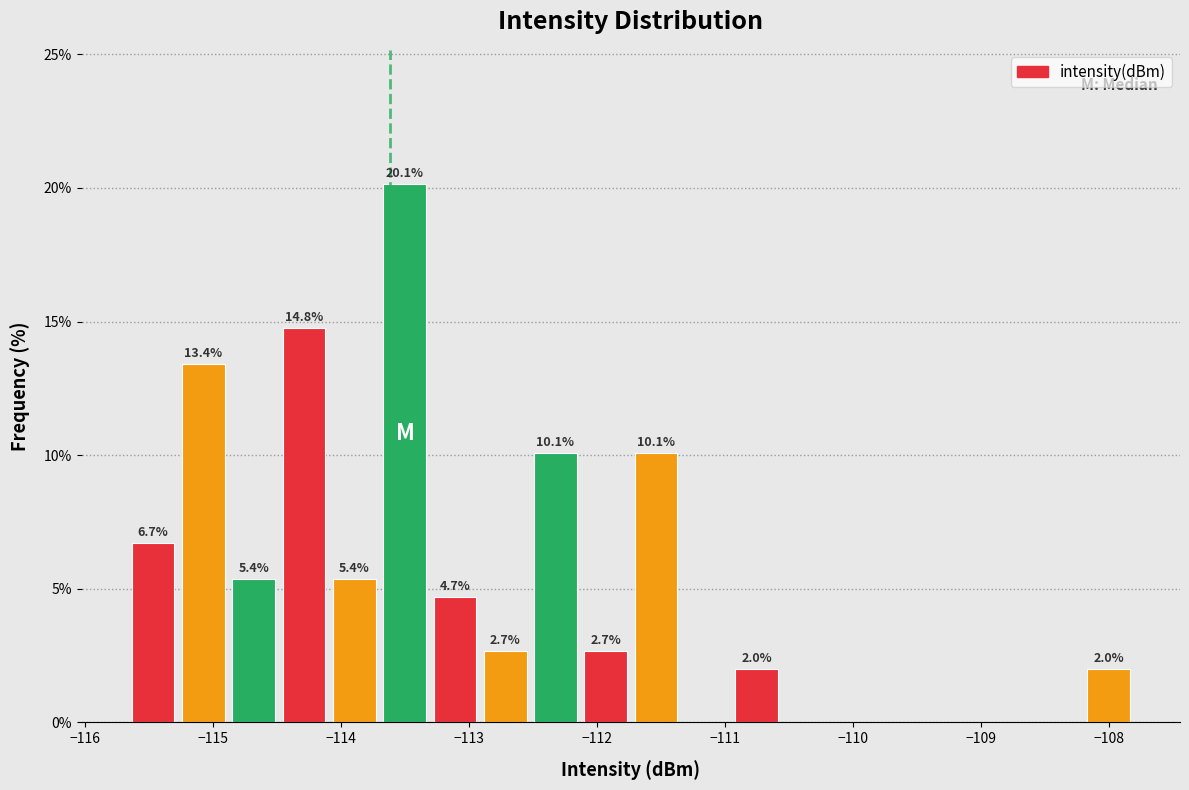

Read against the x-axis, roughly where is the centre of the tallest bar?

-113.5